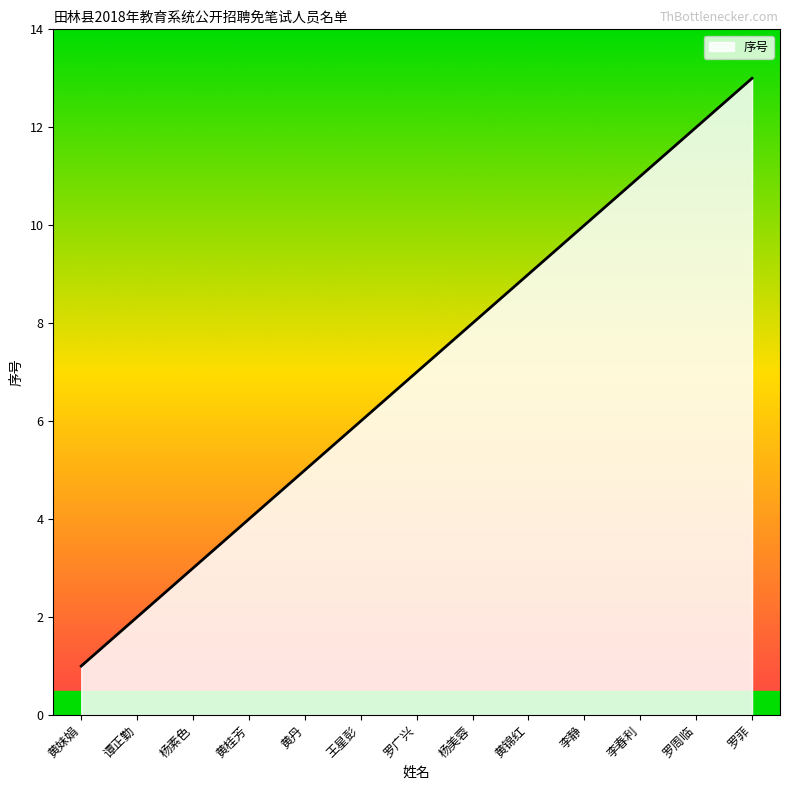

Reading right to left, transcribe all the data shown in this chart.

13	12	11	10	9	8	7	6	5	4	3	2	1